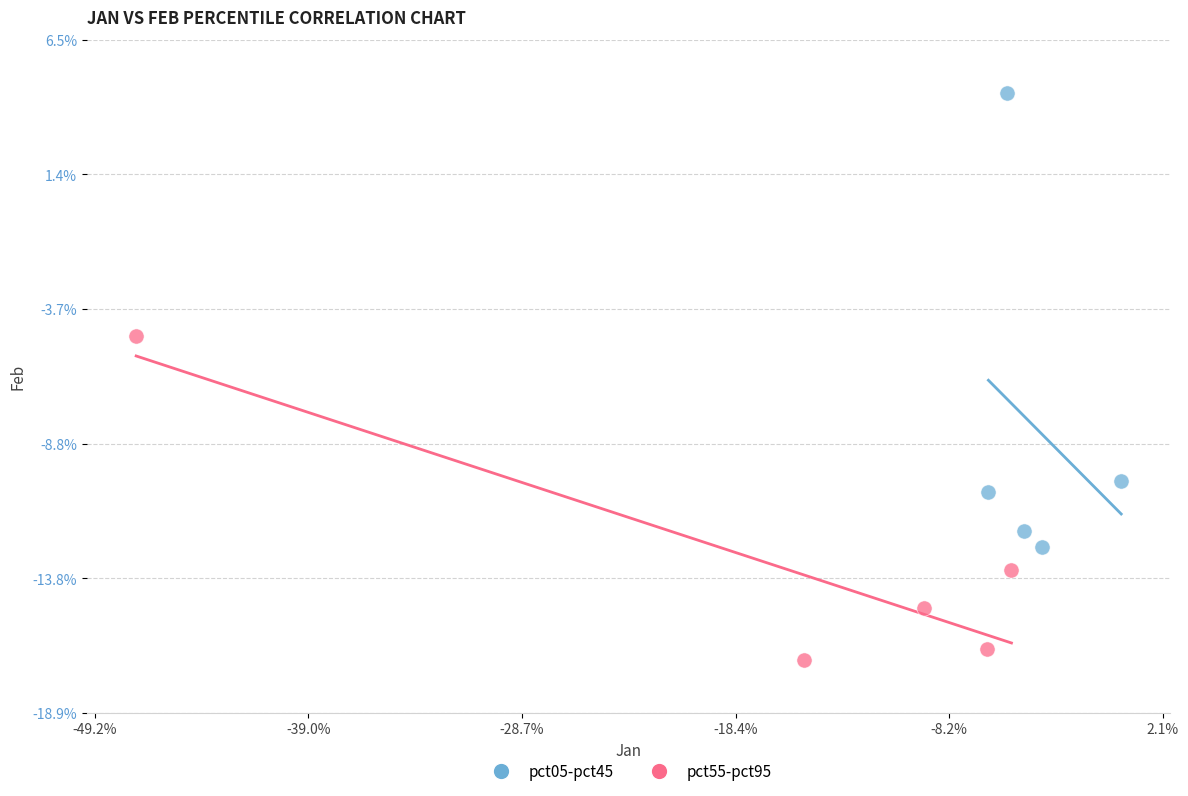

What are all the series names shown in the legend?

pct05-pct45, pct55-pct95